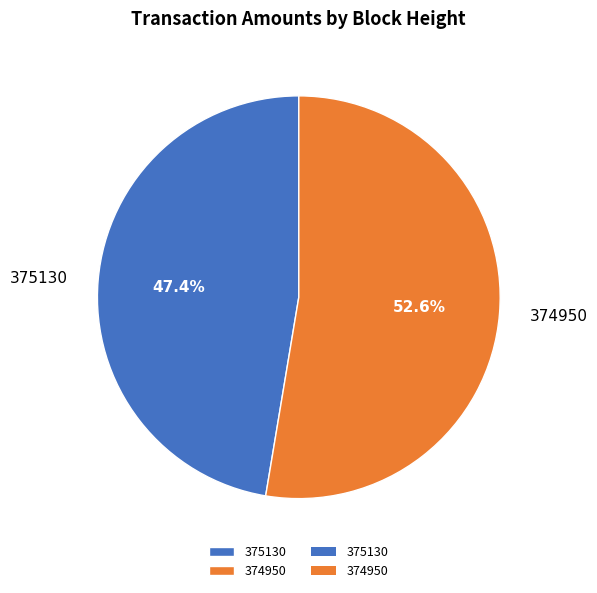

What is the smallest slice in the pie chart?

375130